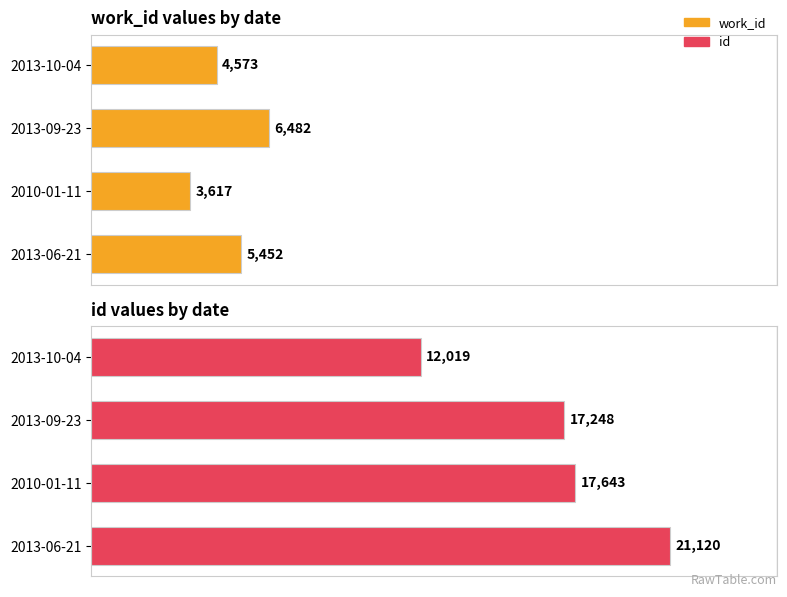

Which series has the largest range (max minus min)?

id